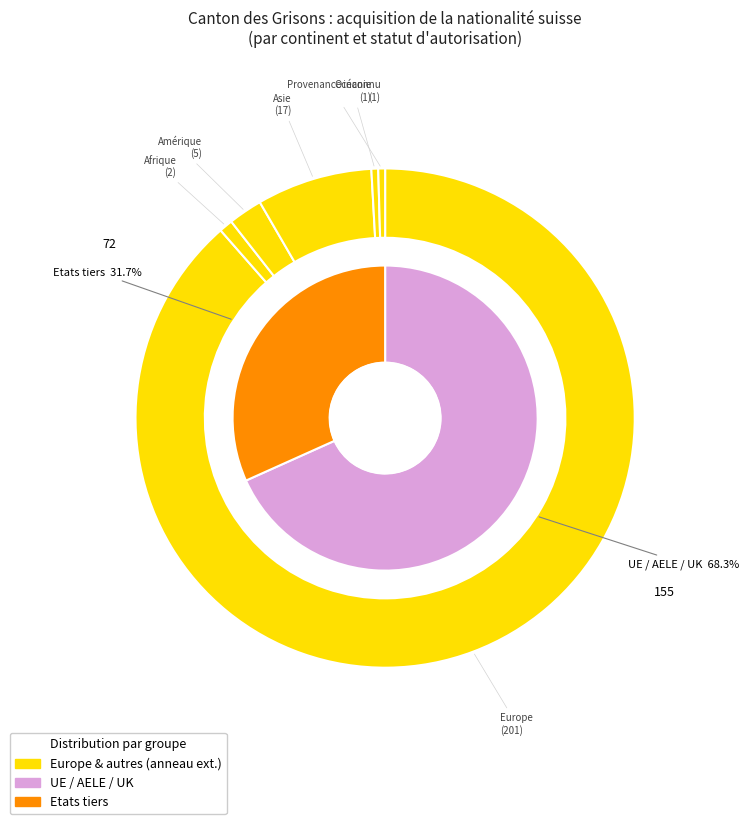

To the nearest percent, what is the difference between the largest and smallest slice percentages?

88%